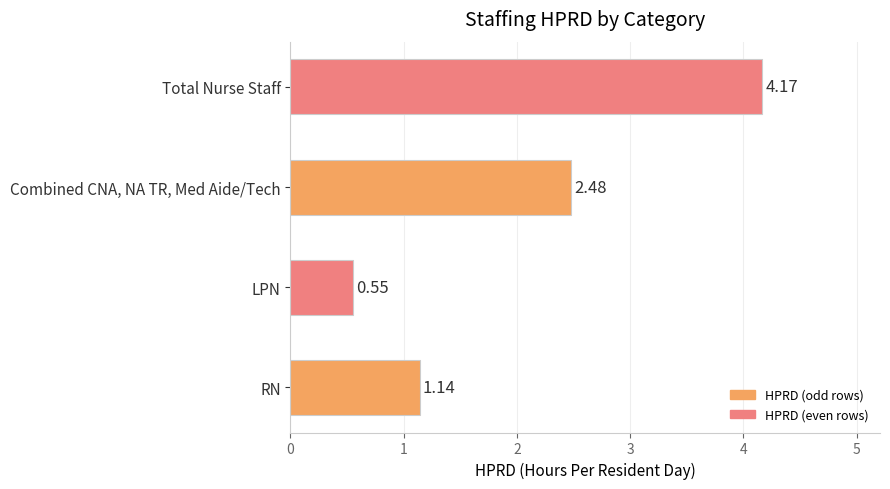

What is the average value?

2.1